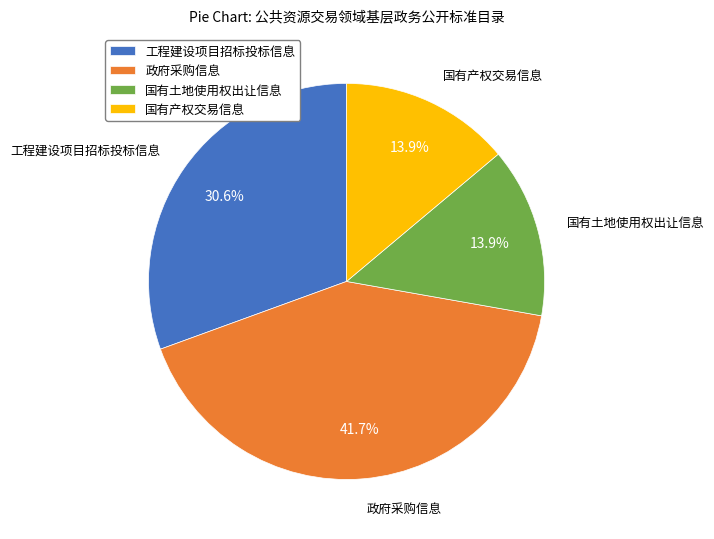

Combined, do 国有产权交易信息 and 政府采购信息 account for over 50%?

Yes